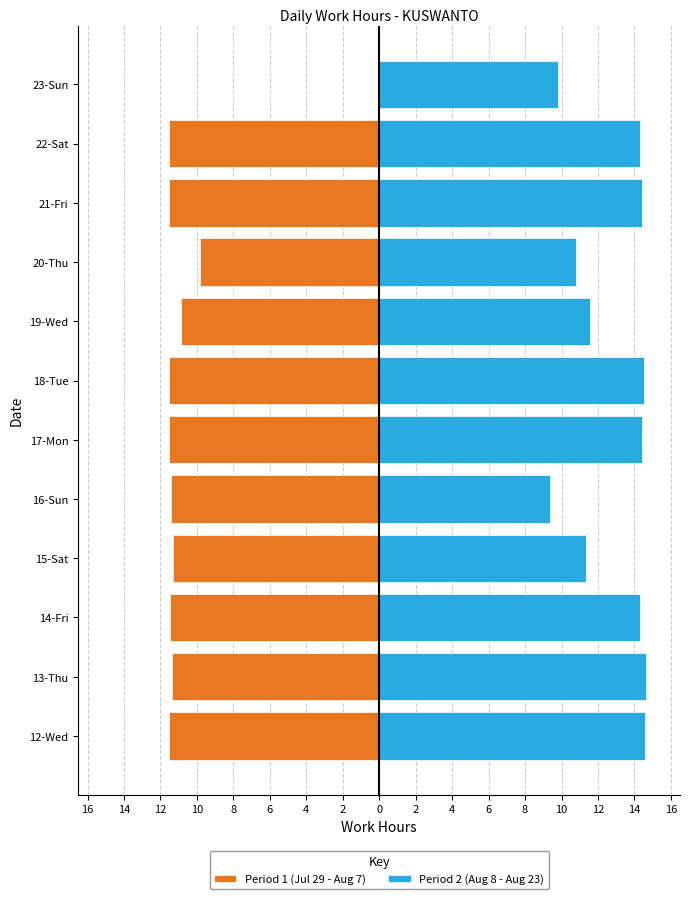

How many values in the Period 1 (Jul 29 - Aug 7) series exceed -11?

3